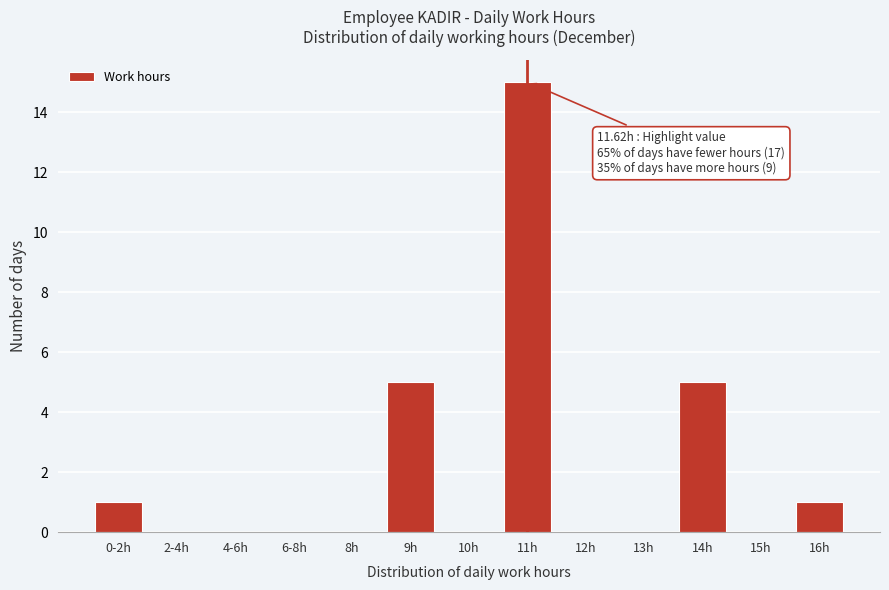

Reading left to right, list all the values displayed in this chart.

0-2h=1	2-4h=0	4-6h=0	6-8h=0	8h=0	9h=5	10h=0	11h=15	12h=0	13h=0	14h=5	15h=0	16h=1